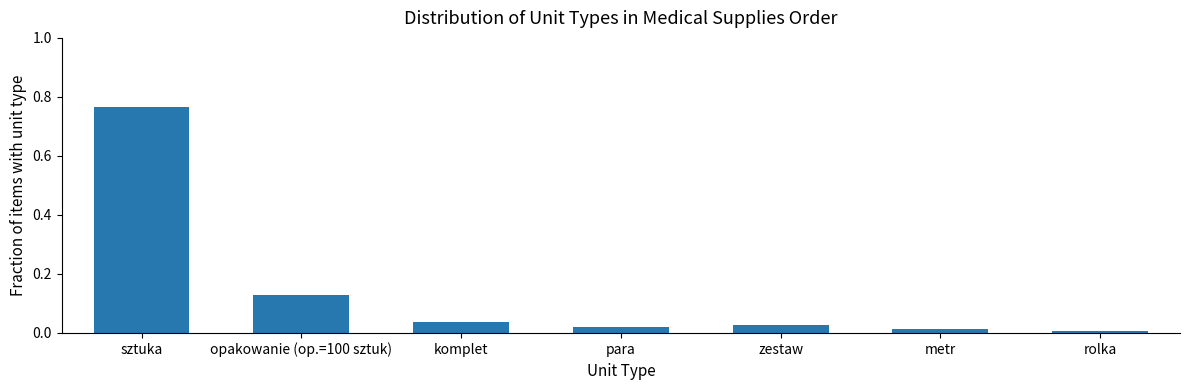

What is the label of the 5th bar from the left?

zestaw